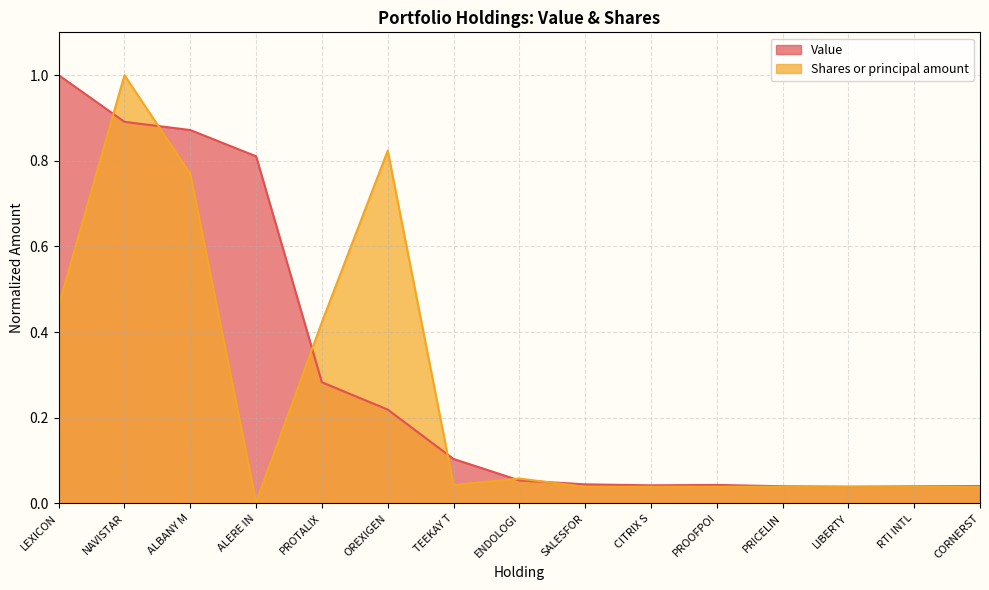

Which category has the highest value in the Shares or principal amount series?

NAVISTAR